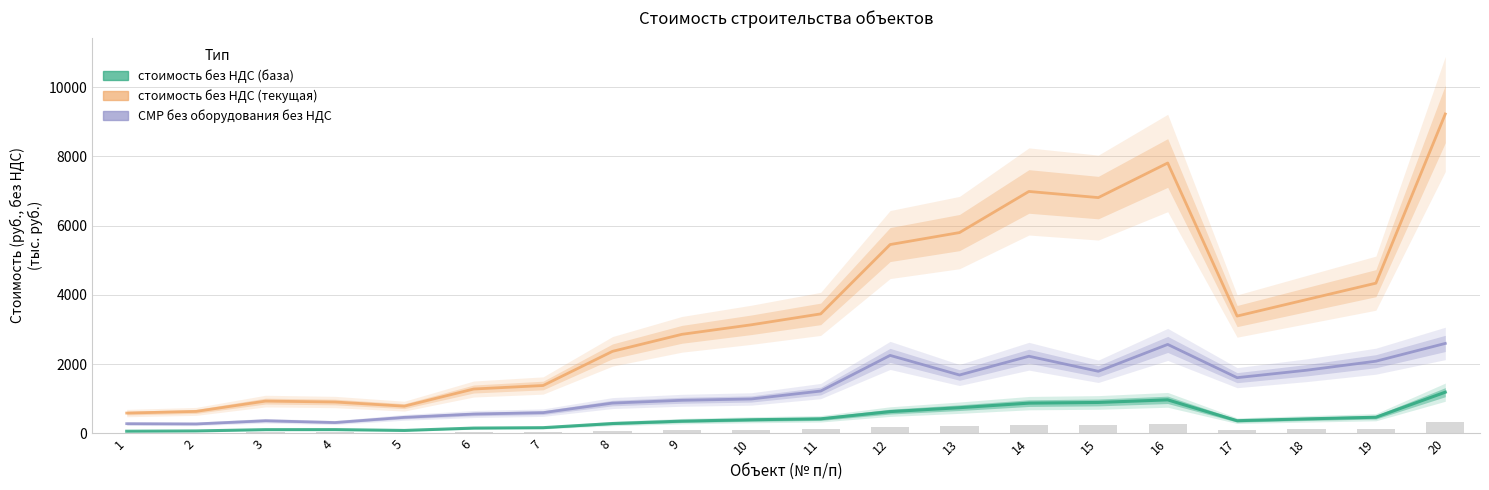

Does the chart contain stacked bars?

No